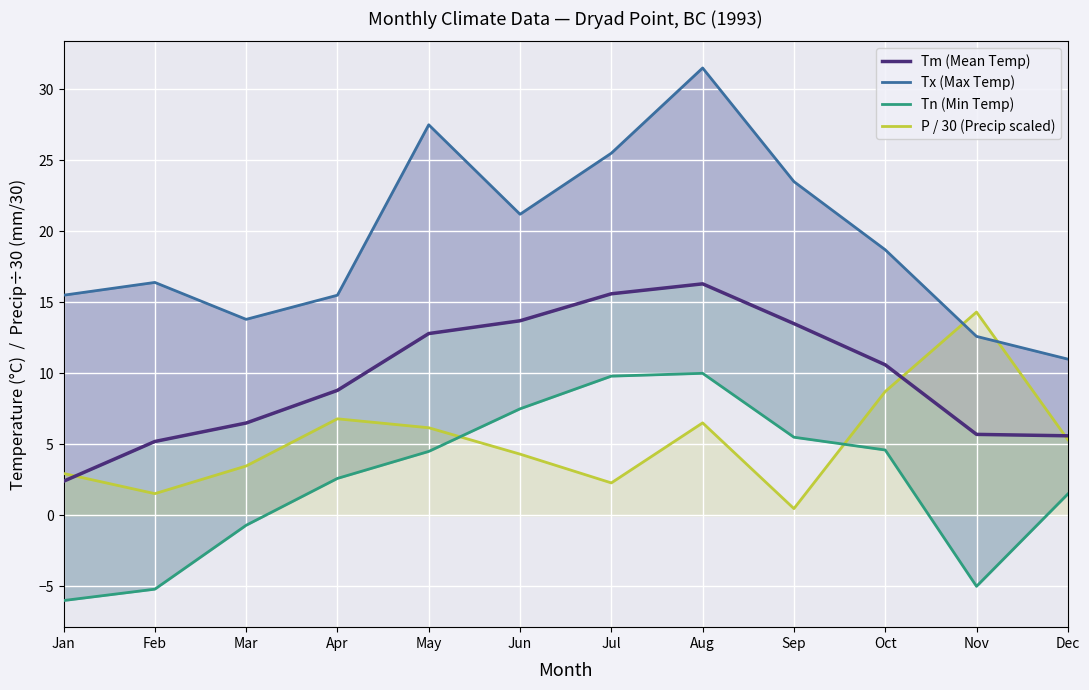

True or false: Tm (Mean Temp) and Tn (Min Temp) cross at least once.

False